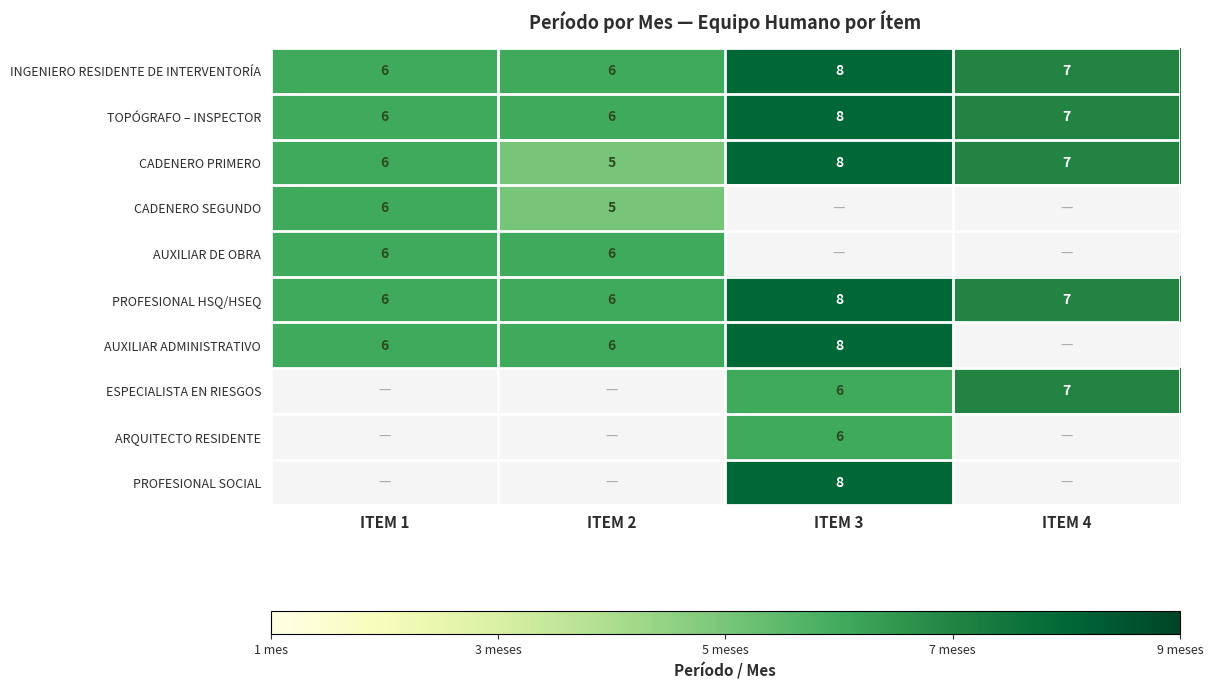

What is the greatest value displayed?

8.0